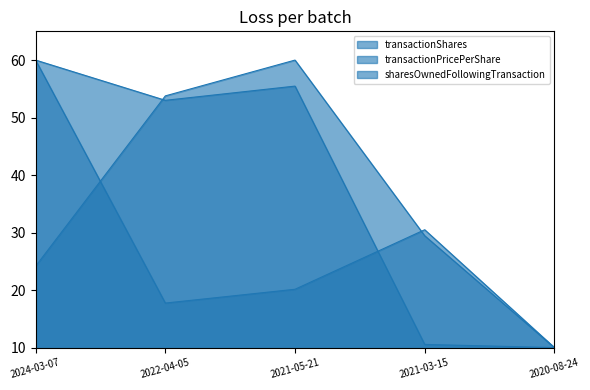

At which category is the sum across all series the highest?

2024-03-07